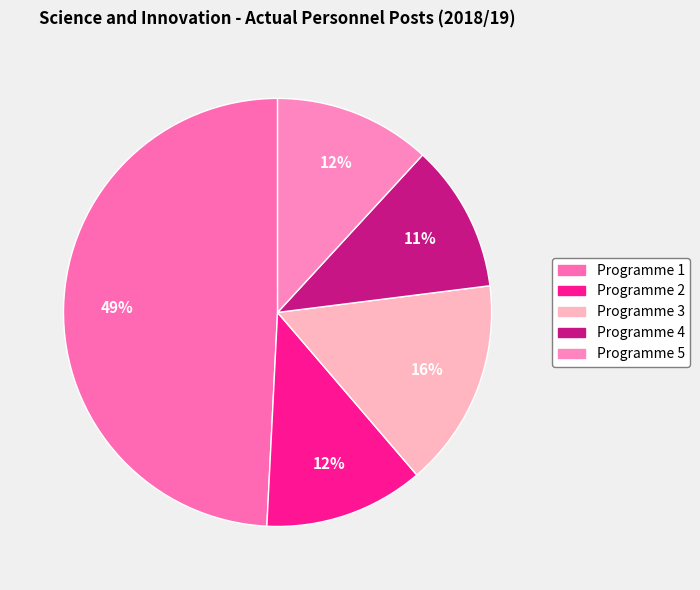

Is there a majority slice in this chart?

No